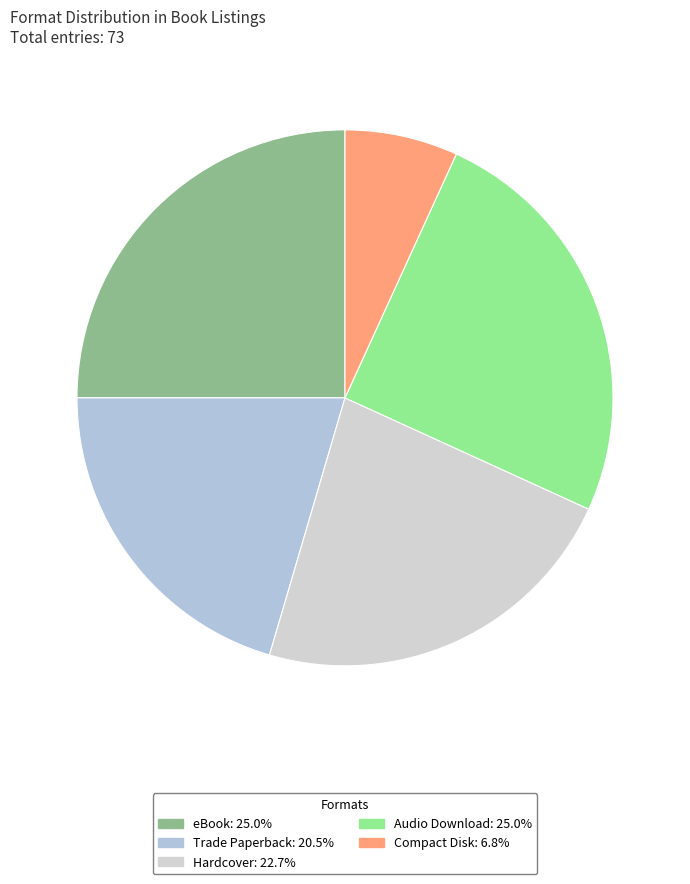

How many slices are in this pie chart?

5